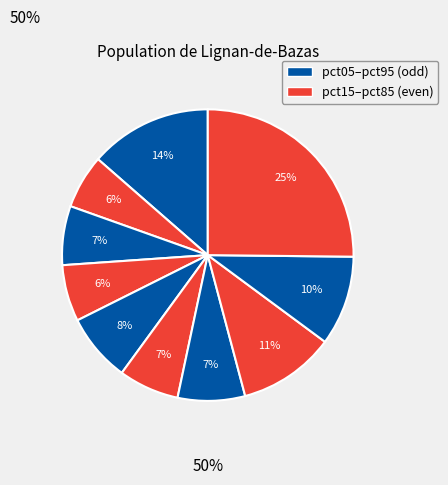

Is there a majority slice in this chart?

No